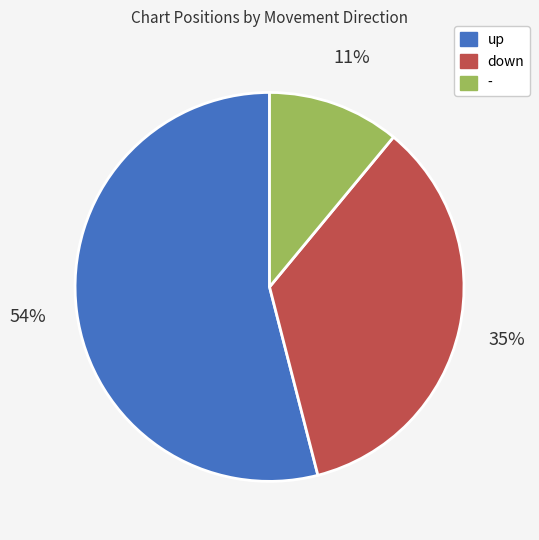

Is there any slice that represents more than half of the pie?

Yes